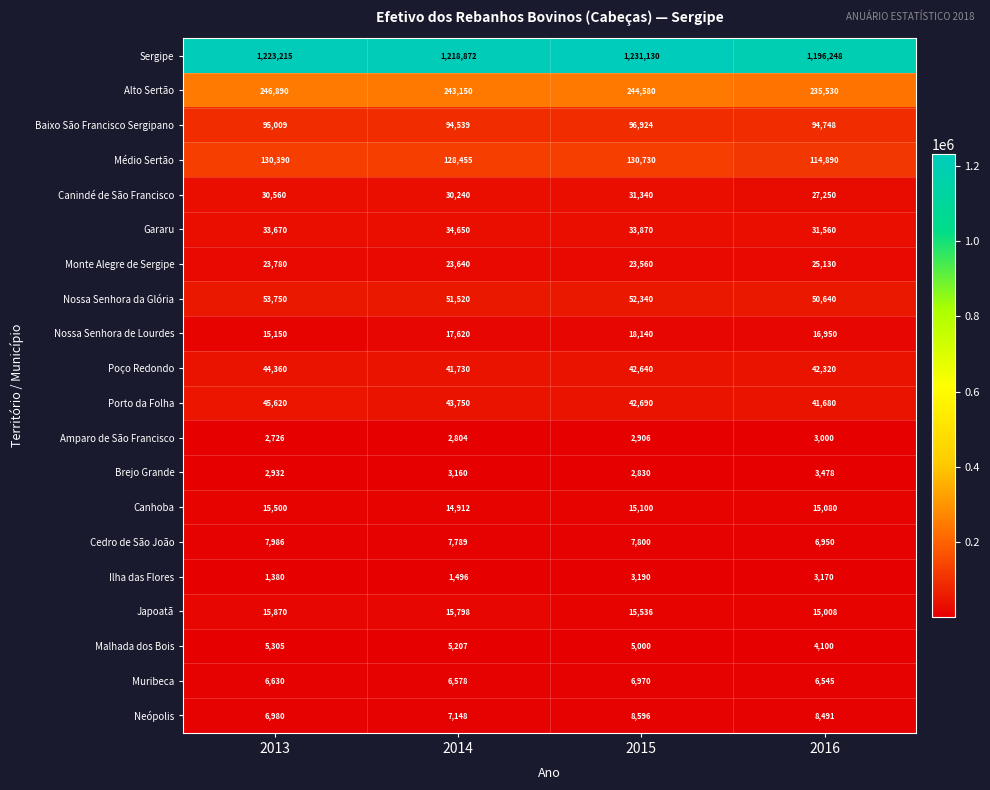

Count the number of categories in the chart.

4